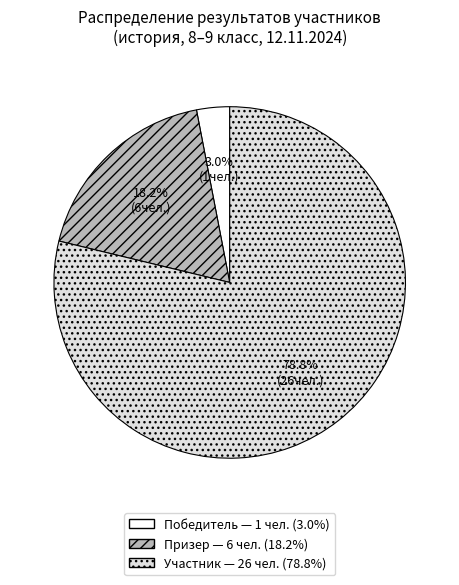

Is there a majority slice in this chart?

Yes